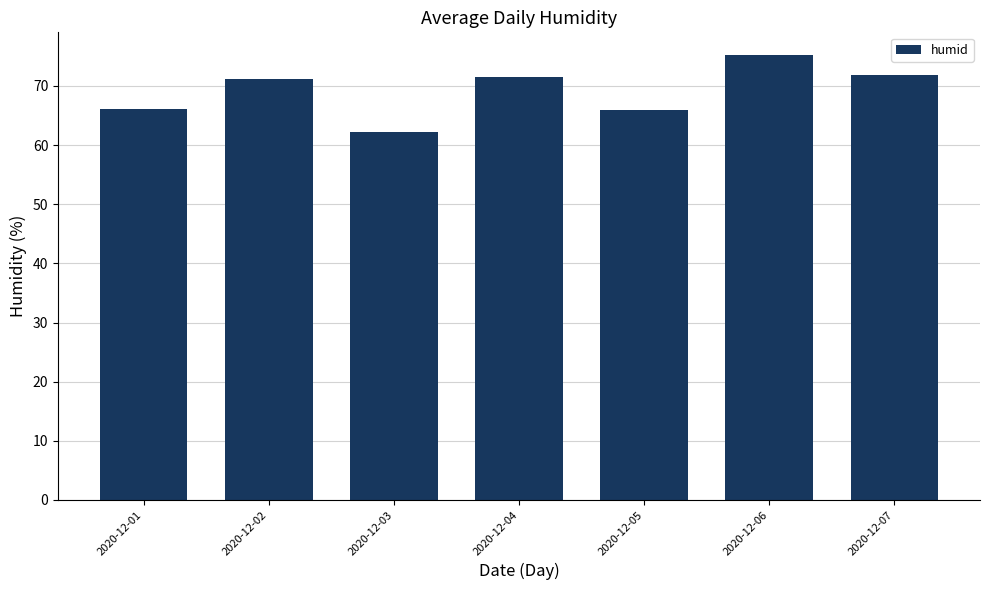

What value does the data have at 2020-12-02?

71.2